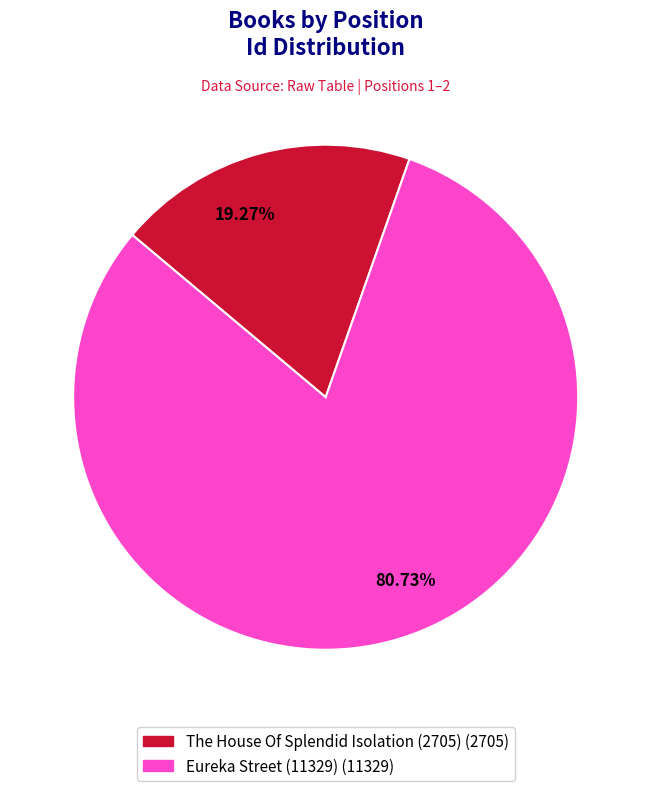

Is there a majority slice in this chart?

Yes